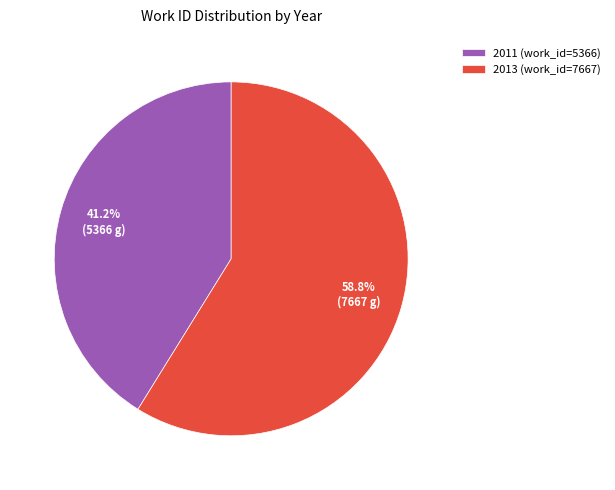

To the nearest percent, what portion does 2011 represent?

41%